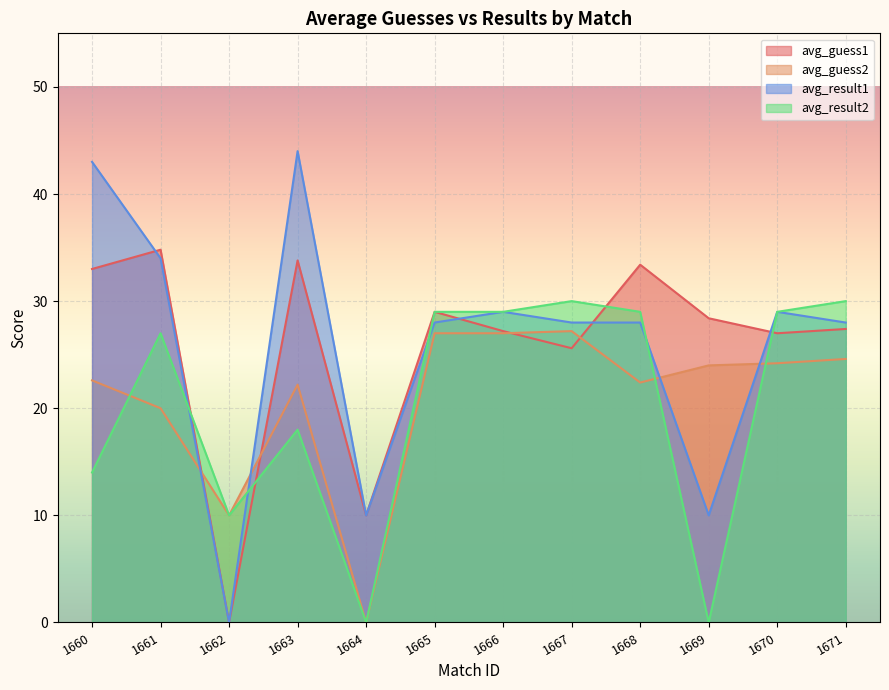

Which has a higher value, 1671 or 1669?

1669